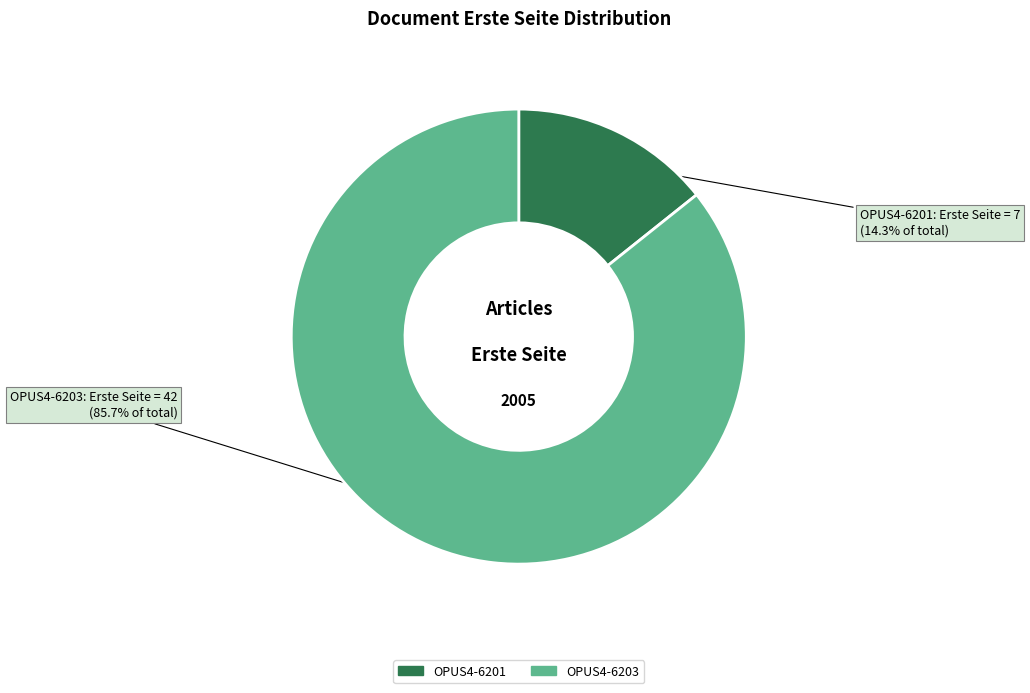

What is the ratio of the value at OPUS4-6201 to the value at OPUS4-6203?

0.2